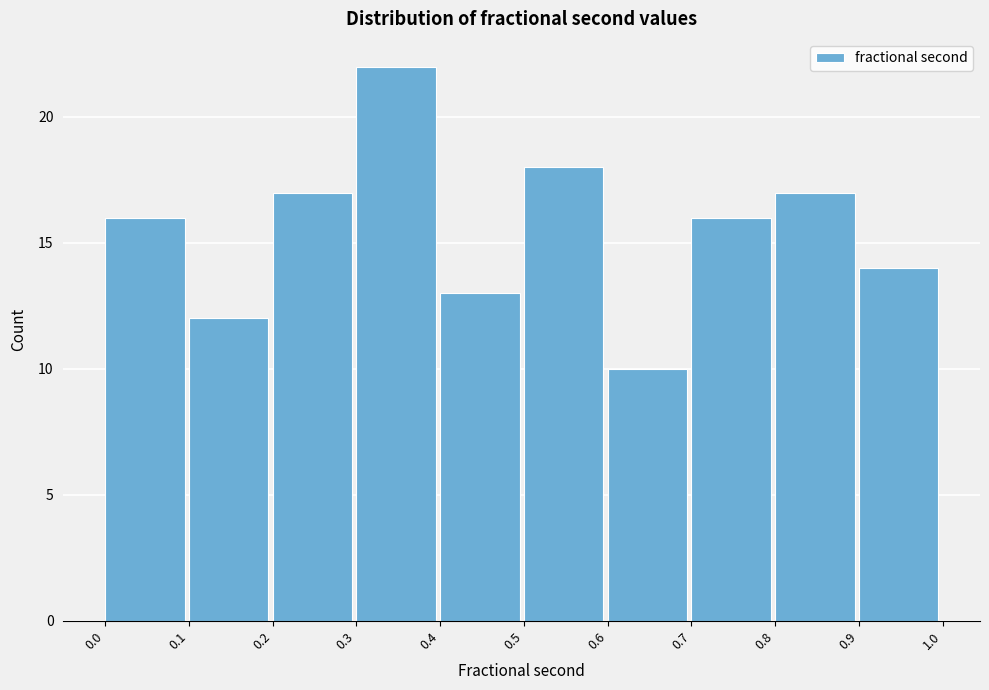

How tall is the bar that spans 0.7 to 0.8 on the x-axis? The values are not printed on the chart, so give them approximately, as read against the axis.

16